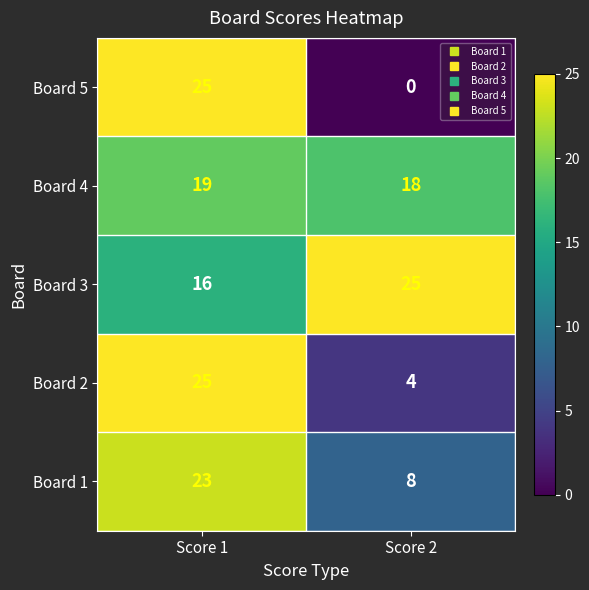

What is the sum of all Board 1 values?

31